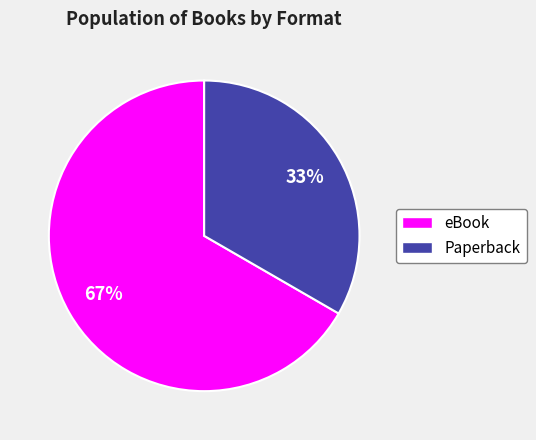

Approximately how many times larger is the value at Paperback compared to eBook?

0.5